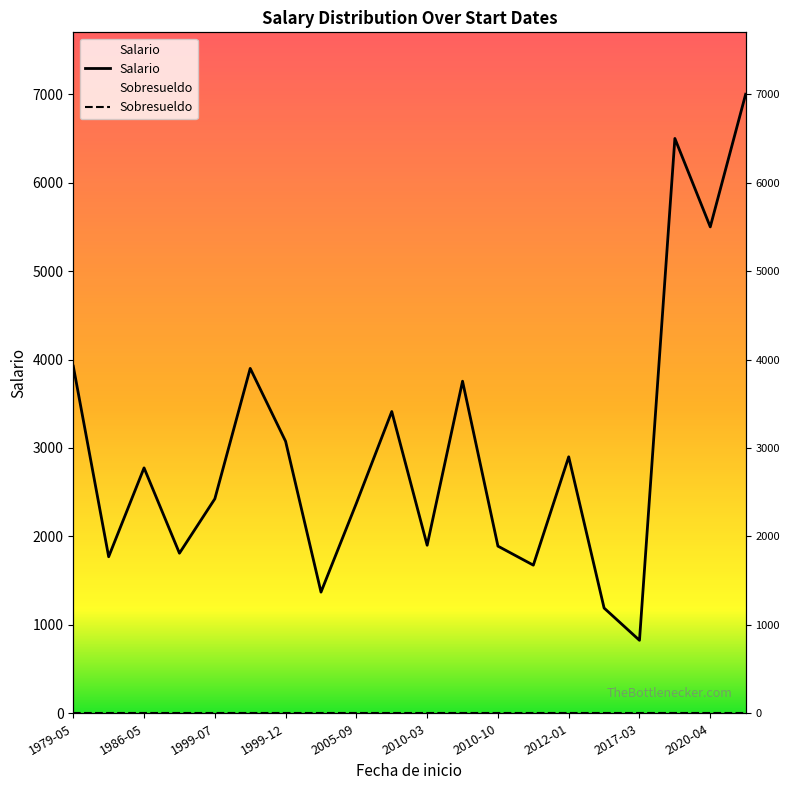

True or false: Salario and Sobresueldo cross at least once.

False